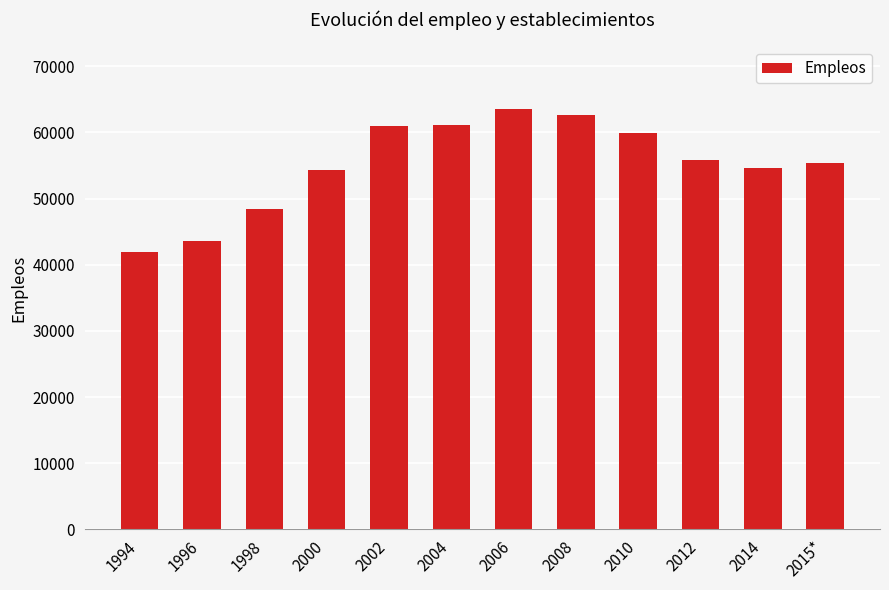

Which has a higher value, 2012 or 2004?

2004